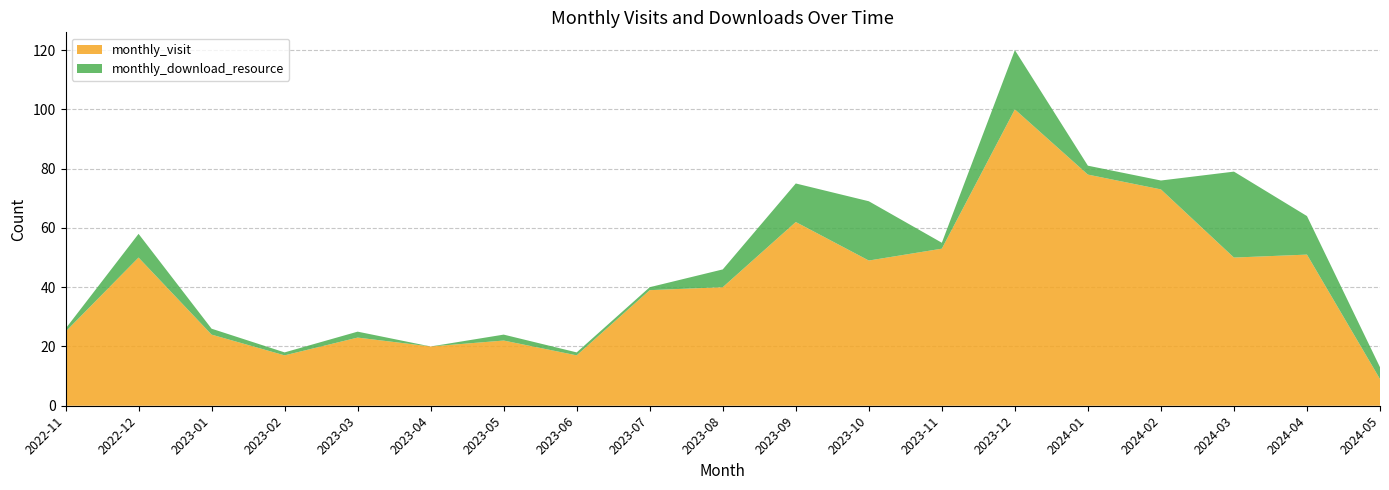

Reading left to right, list all the values displayed in this chart.

monthly_visit: 25	50	24	17	23	20	22	17	39	40	62	49	53	100	78	73	50	51	9
monthly_download_resource: 1	8	2	1	2	0	2	1	1	6	13	20	2	20	3	3	29	13	4